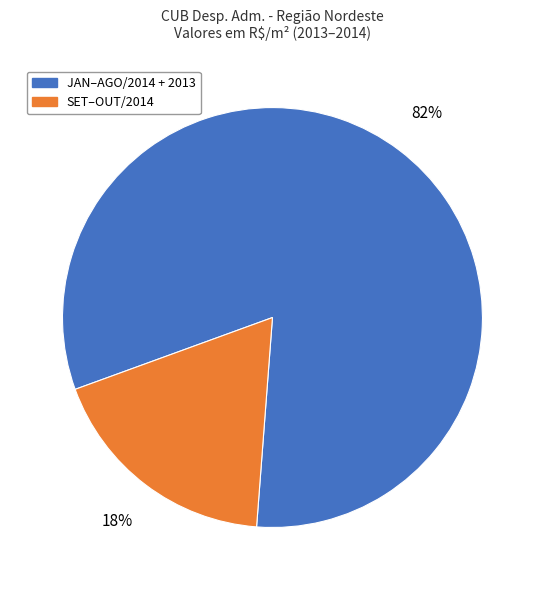

How many segments does this pie chart have?

2